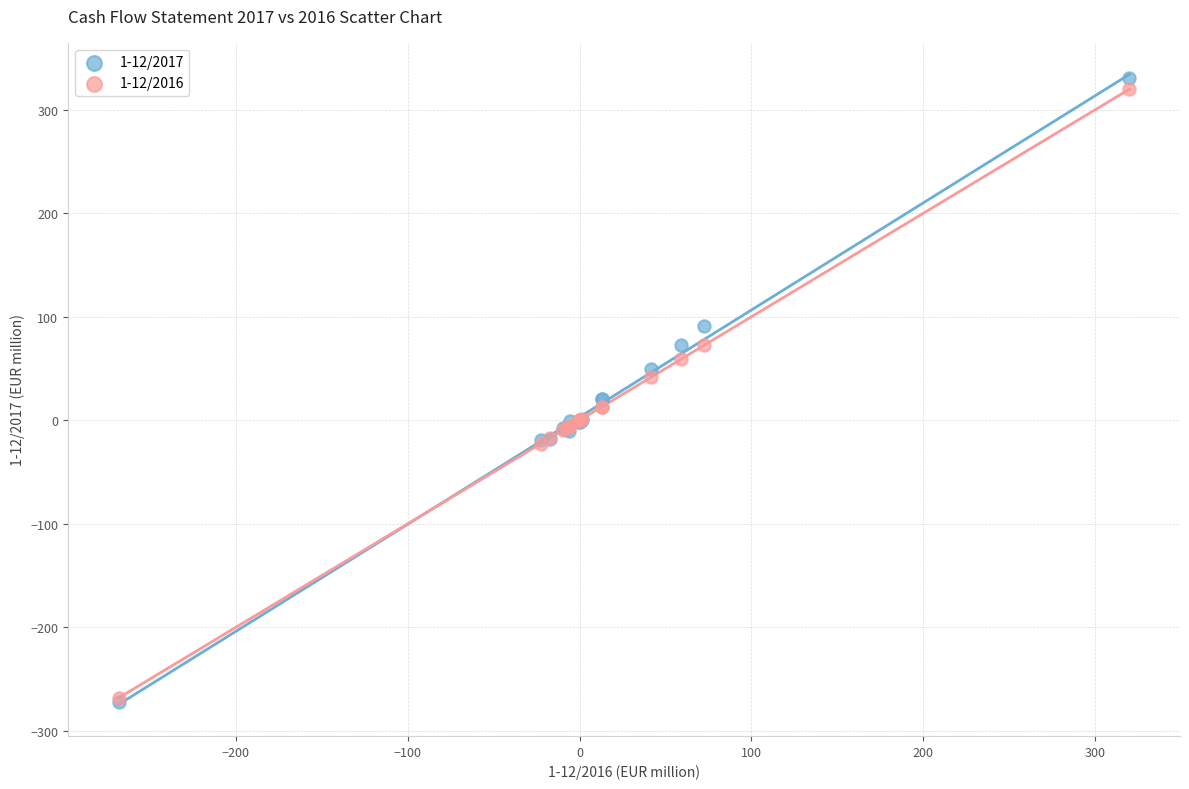

What are all the series names shown in the legend?

1-12/2017, 1-12/2016